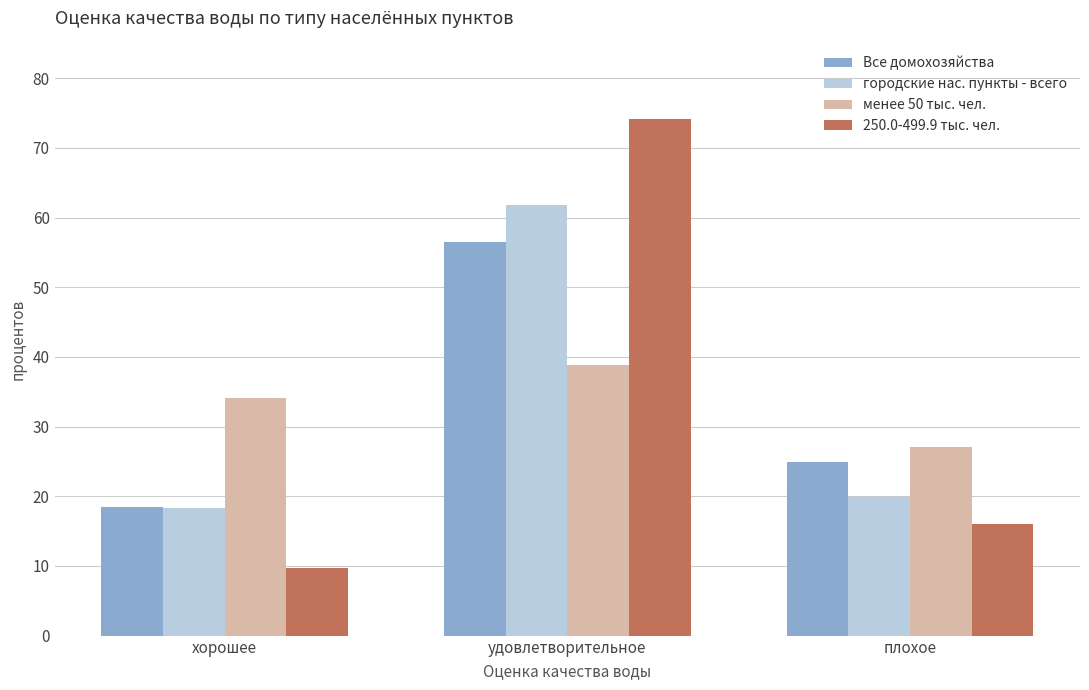

What is the value of the 250.0-499.9 тыс. чел. bar at the 3rd from the left?

16.0